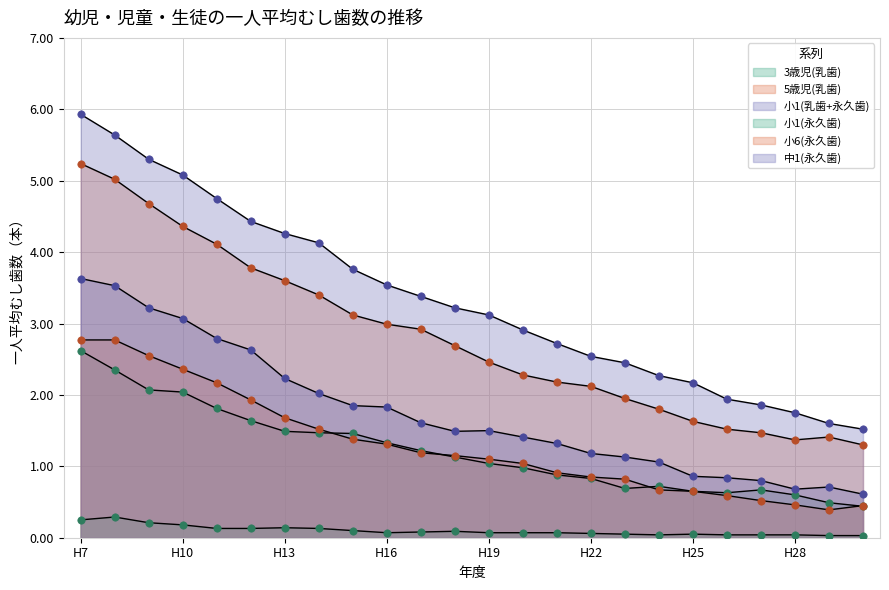

At which category is the sum across all series the highest?

H7